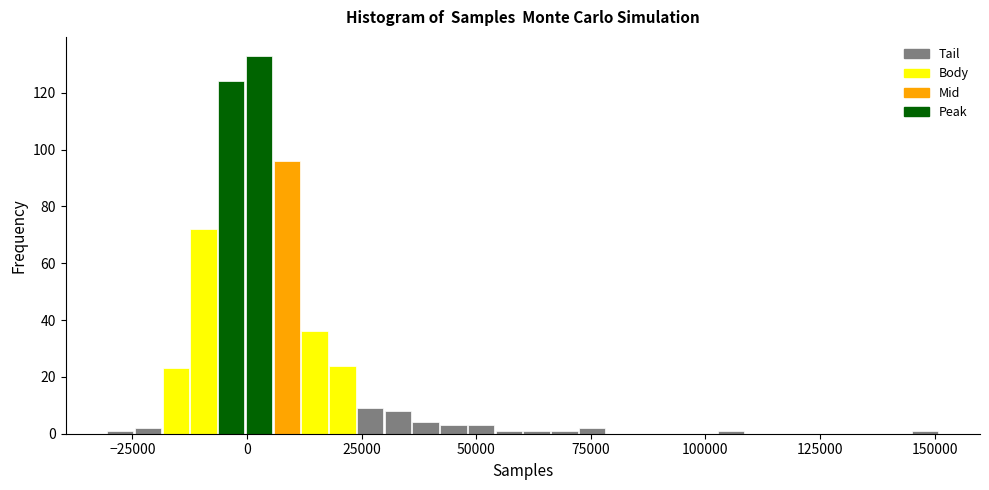

Around what value on the x-axis is the tallest bar? Give the approximate position of its centre, as read against the axis.

5000